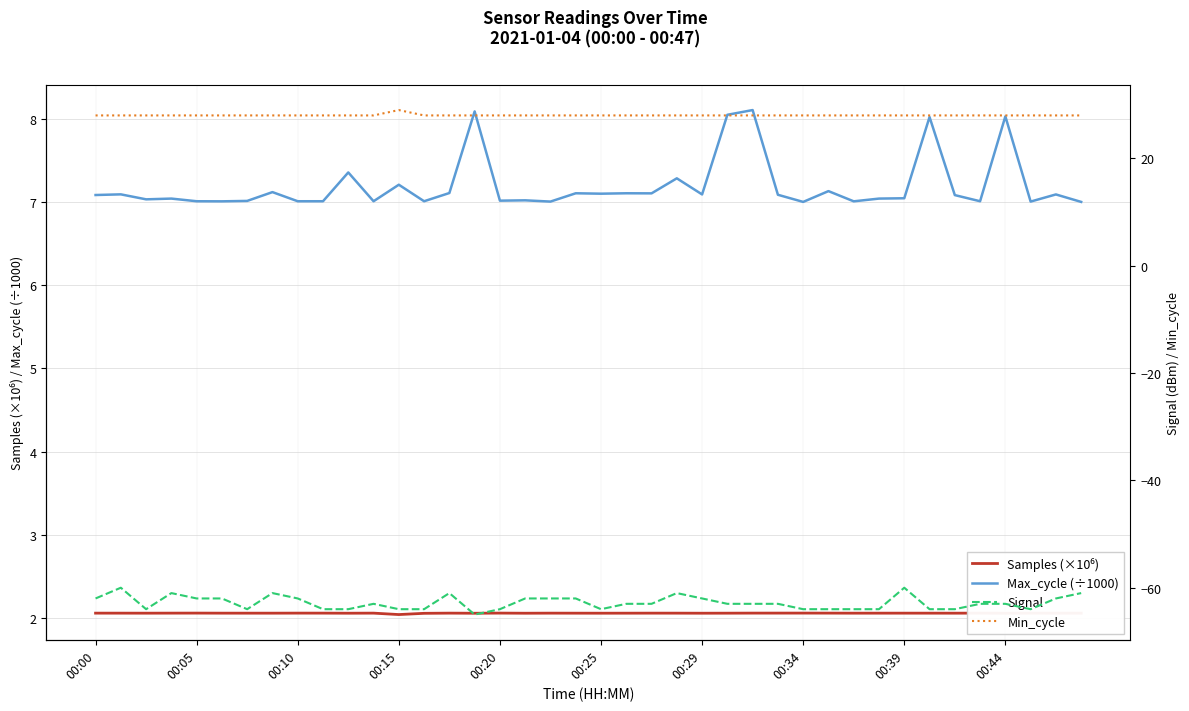

What is the smallest value displayed?

-65.0